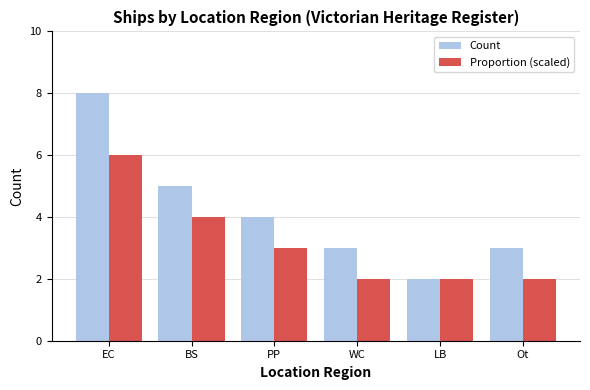

Is it true that Proportion (scaled) equals 3 at Ot?

False